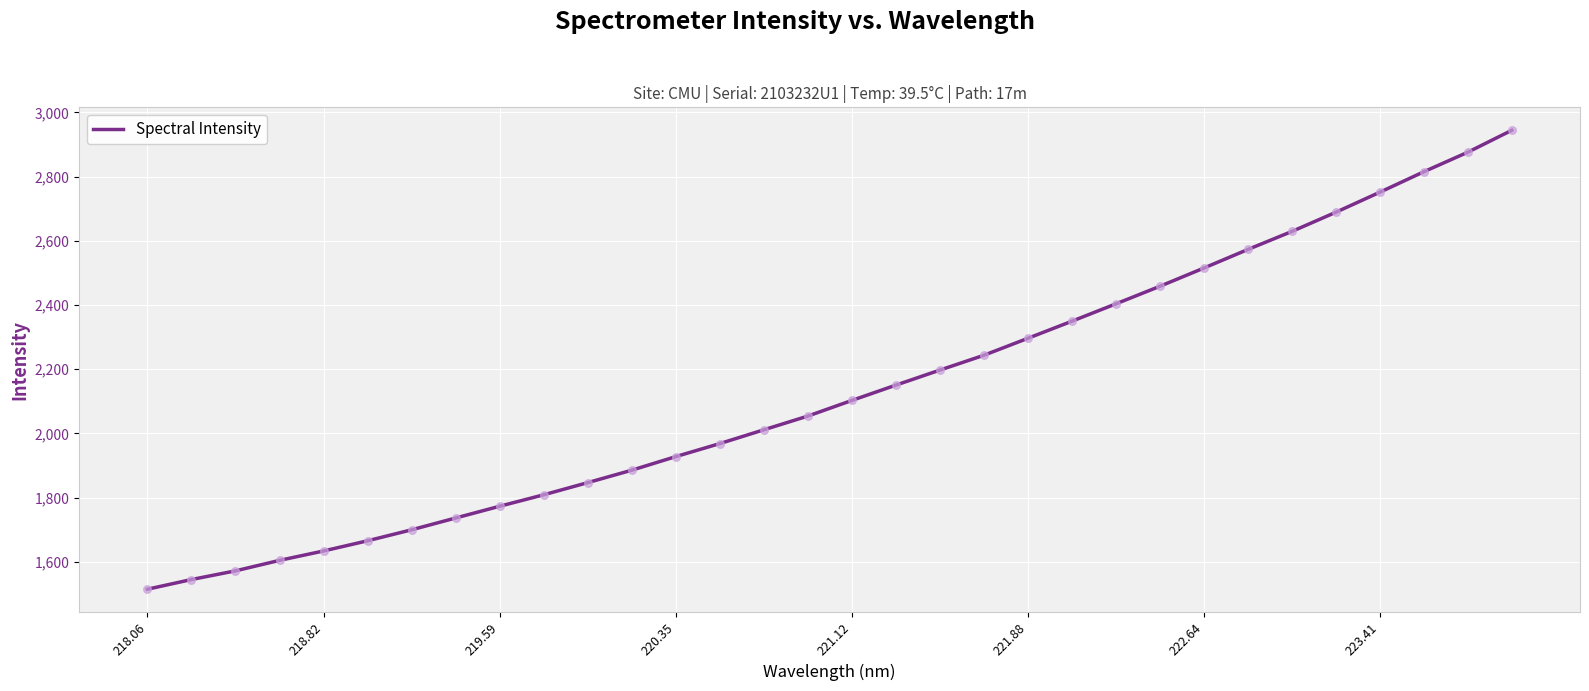

What is the difference between the maximum and minimum values?

1429.8